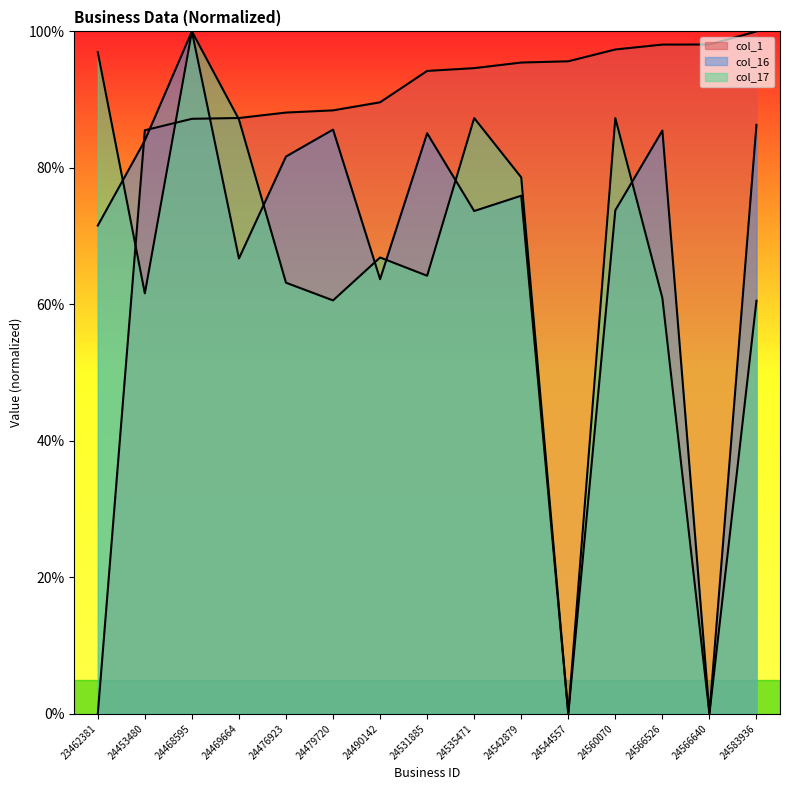

What is the value of the col_1 point at the 13th from the left?

98.1